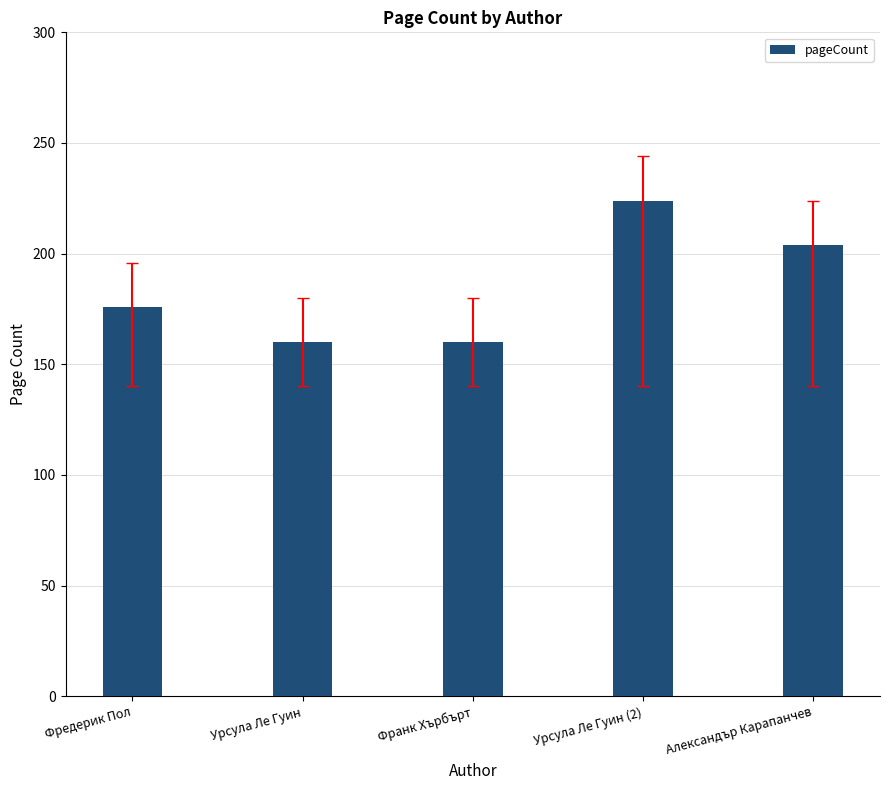

What is the value of the 3rd bar from the left?

160